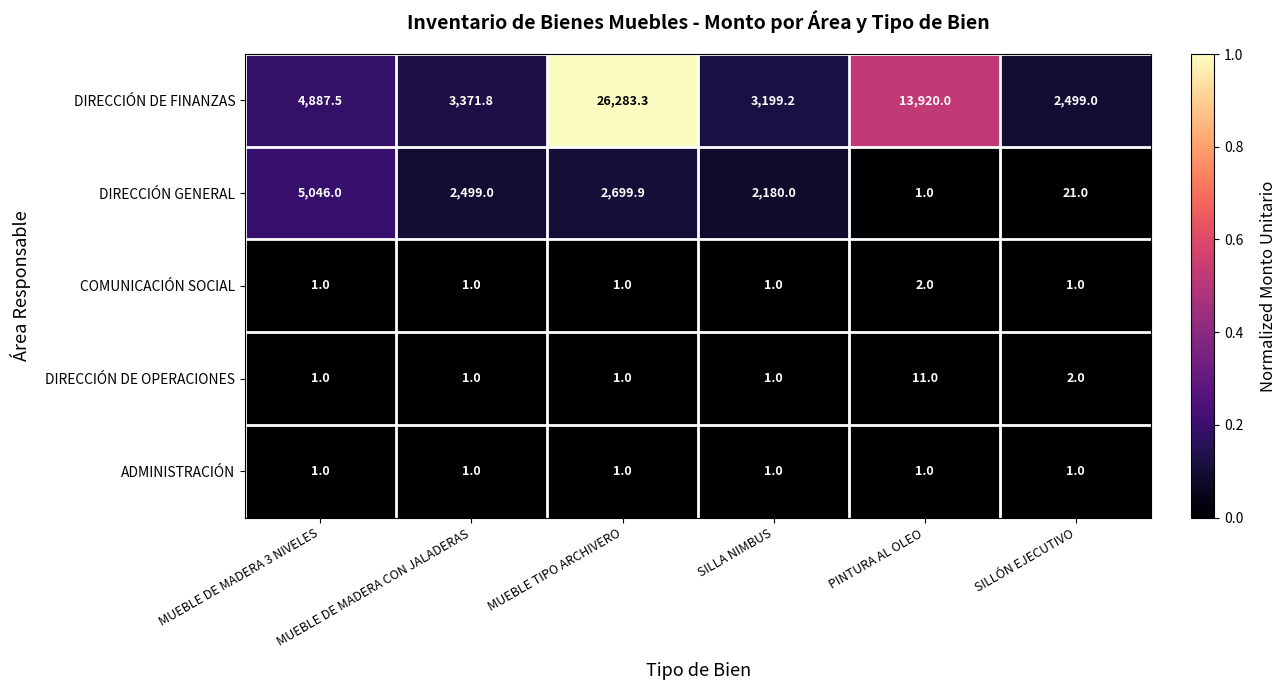

What is the spread (max minus min) of values at SILLA NIMBUS?

3198.2